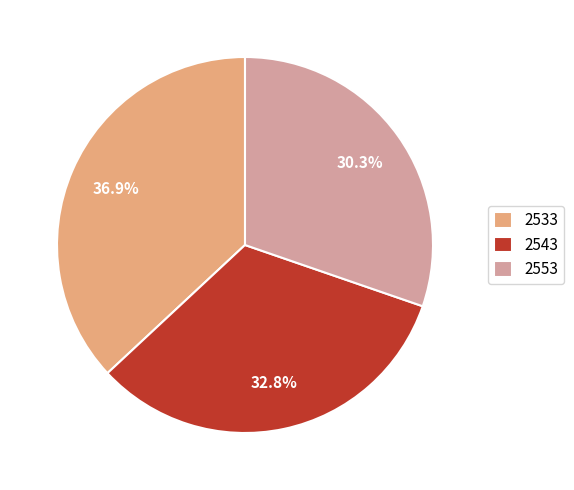

What portion of the pie excludes 2543?

67.2%